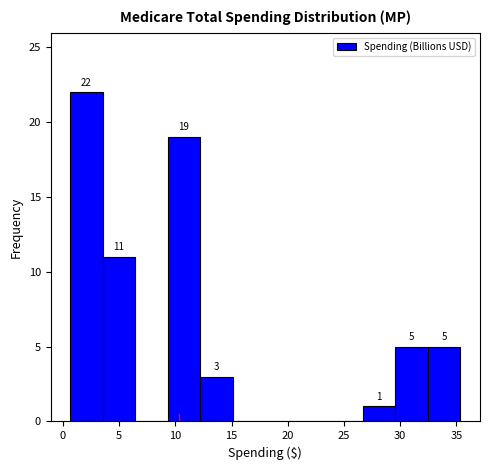

Which range on the x-axis has the tallest bar?

0.5 to 3.5